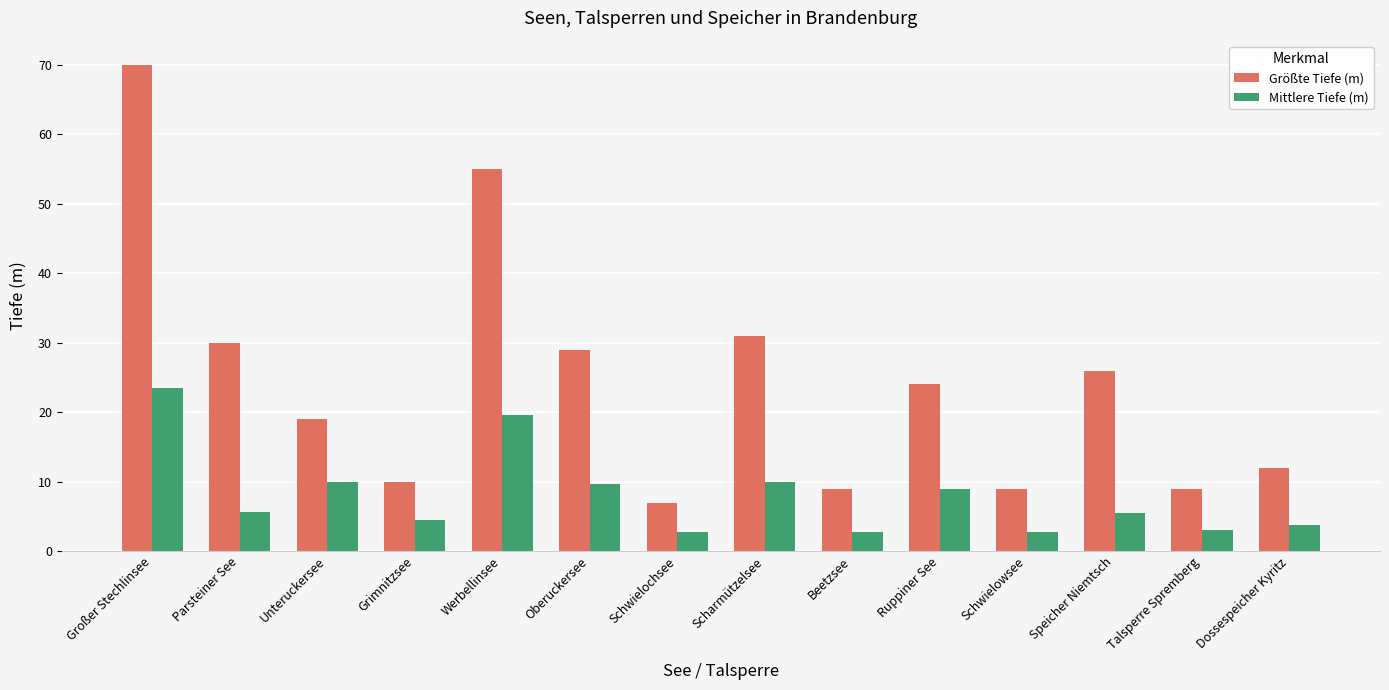

What is the highest value of the Größte Tiefe (m) series?

70.0